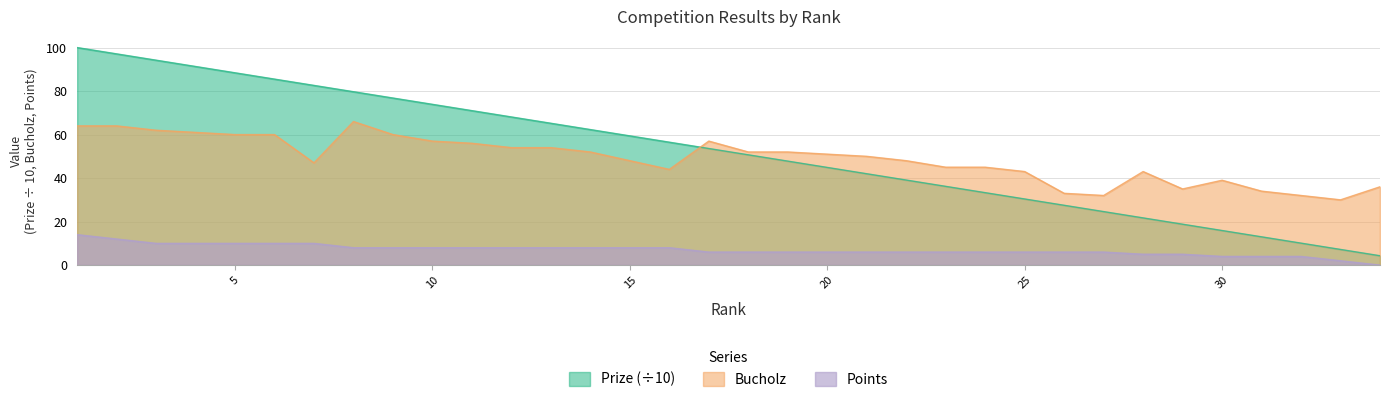

In Bucholz, how many points are lower than both neighbors (excluding endpoints)?

5